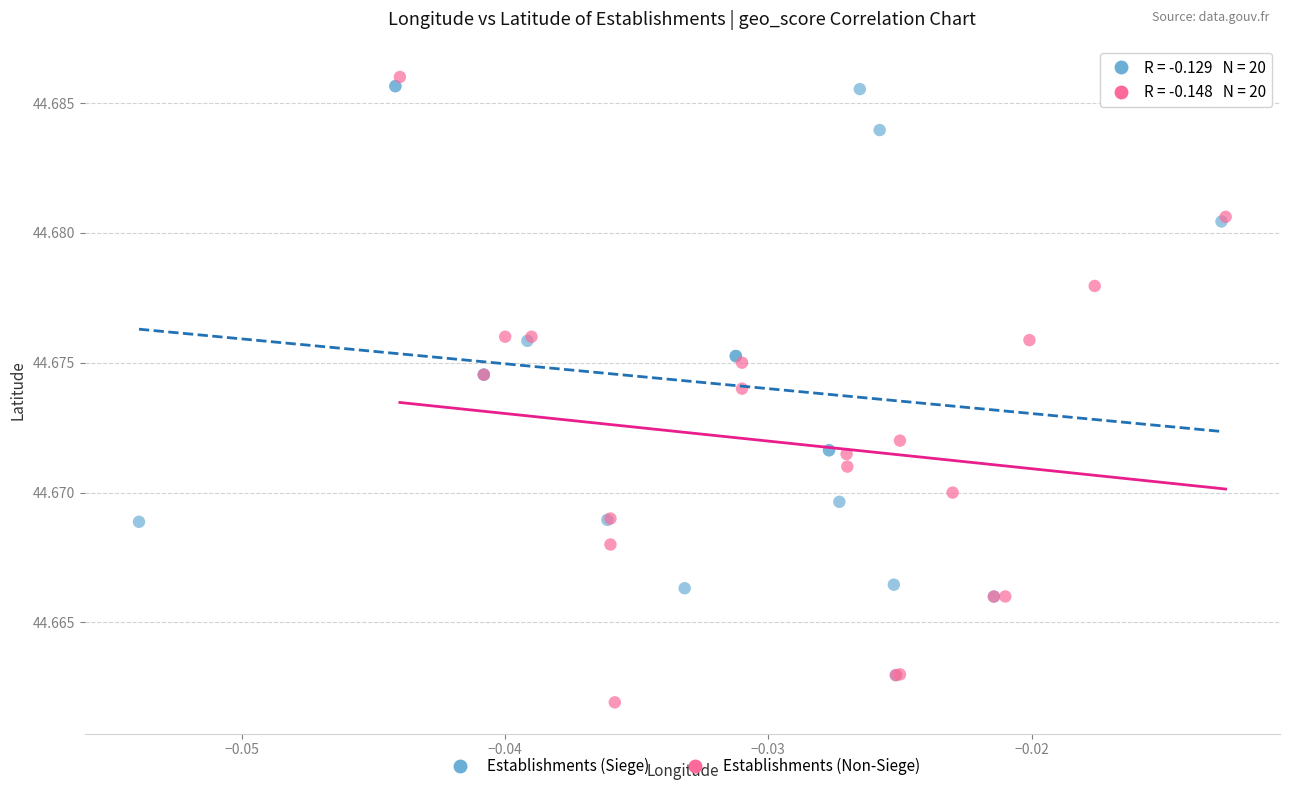

Which series has the widest spread of Y values?

Establishments (Non-Siege)